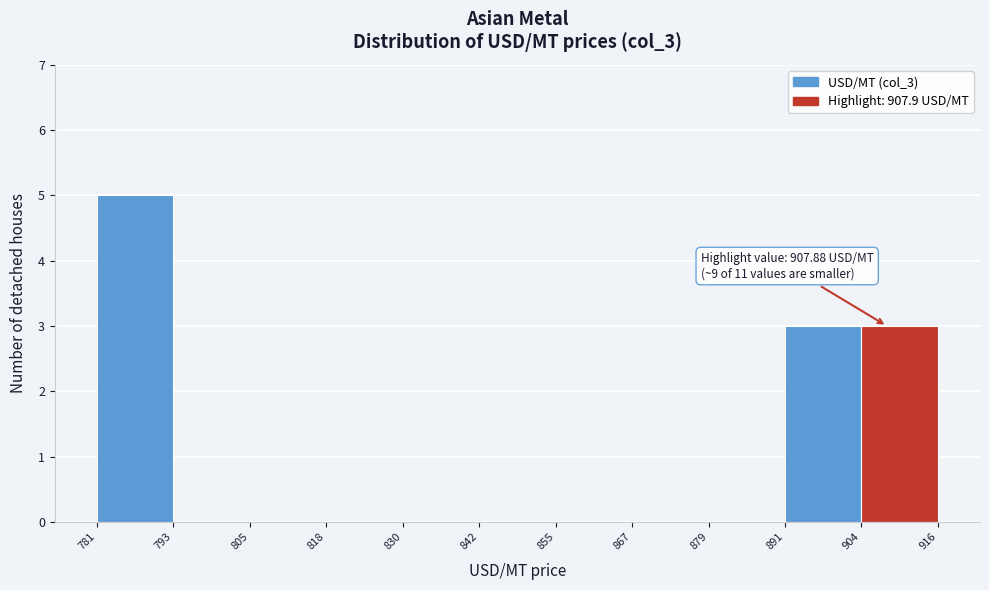

Over which range of the x-axis is the bar tallest?

781 to 793